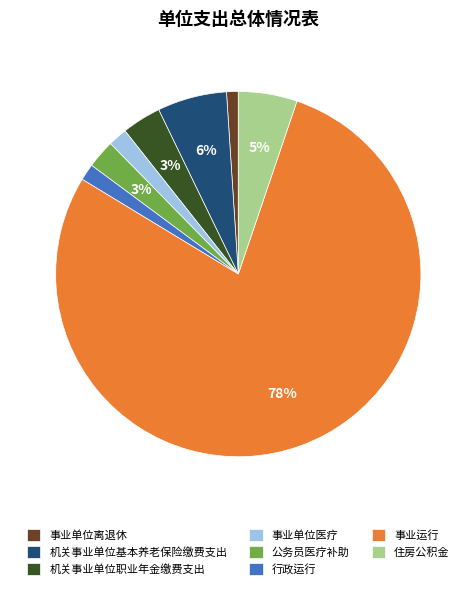

True or false: 公务员医疗补助 accounts for 3% of the total.

True